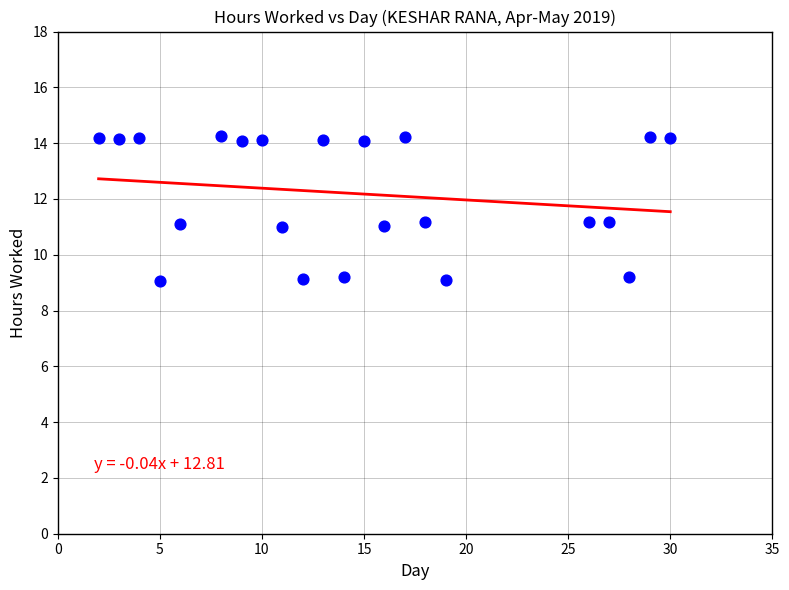

What is the range of X values (max minus min)?

28.0